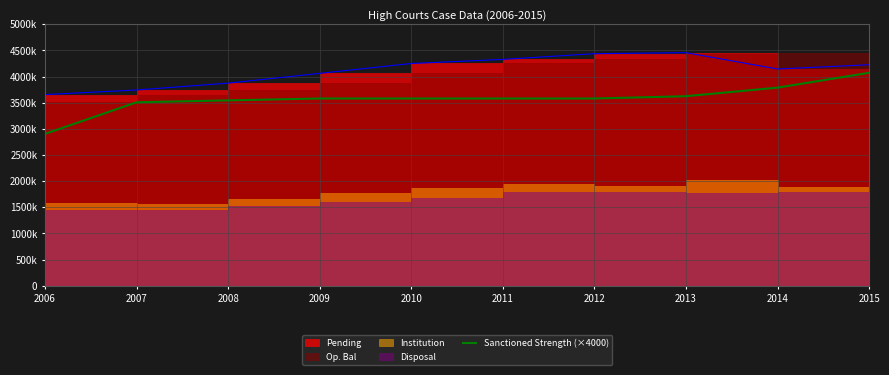

What is the value of the 6th point from the left?

3580000